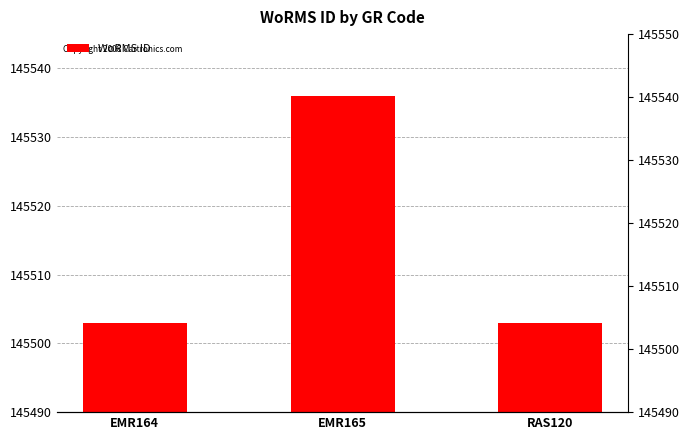

What is the label of the 3rd bar from the right?

EMR164